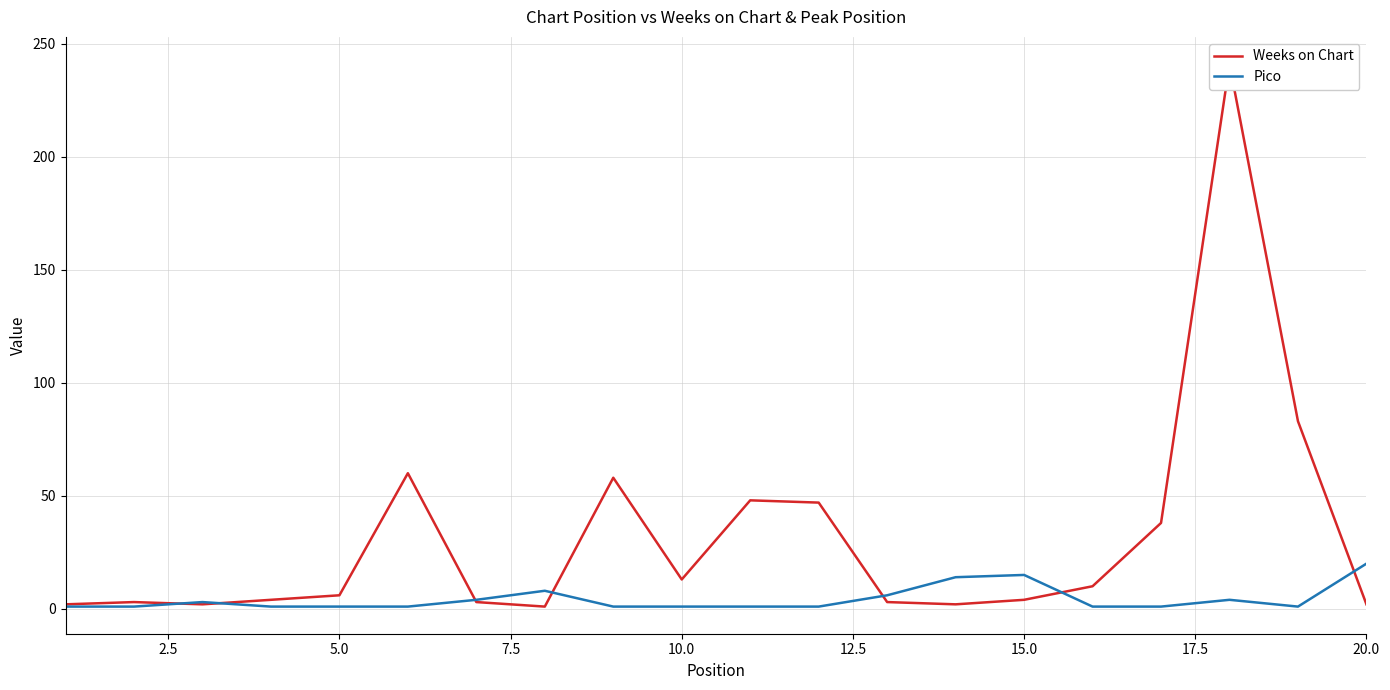

Which series ends up on top after the final intersection of Pico and Weeks on Chart?

Pico